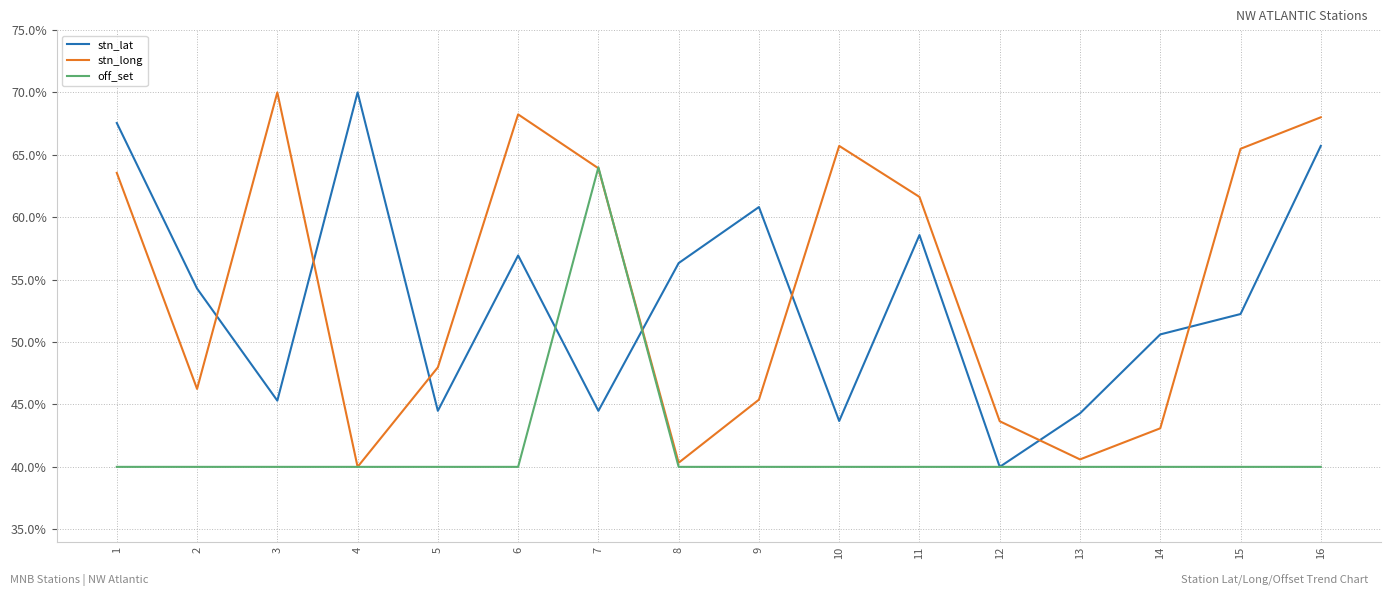

What is the total value across all series at 13?

124.9